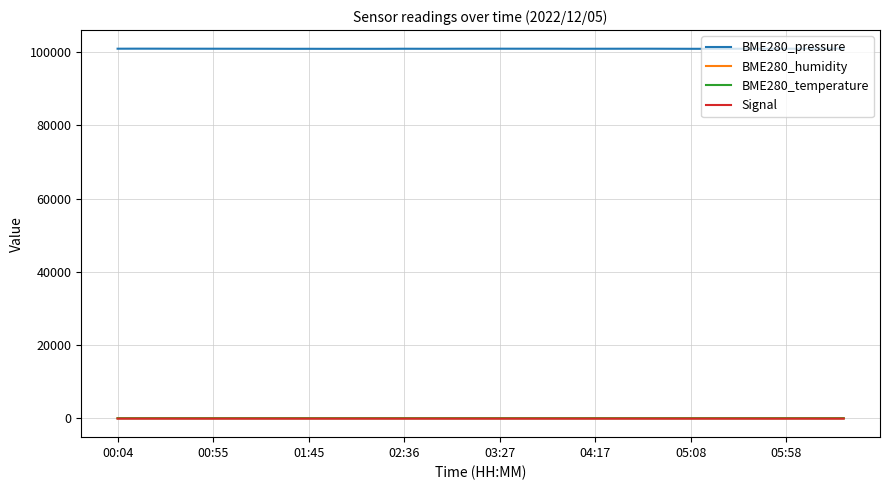

What is the greatest value displayed?

100975.5